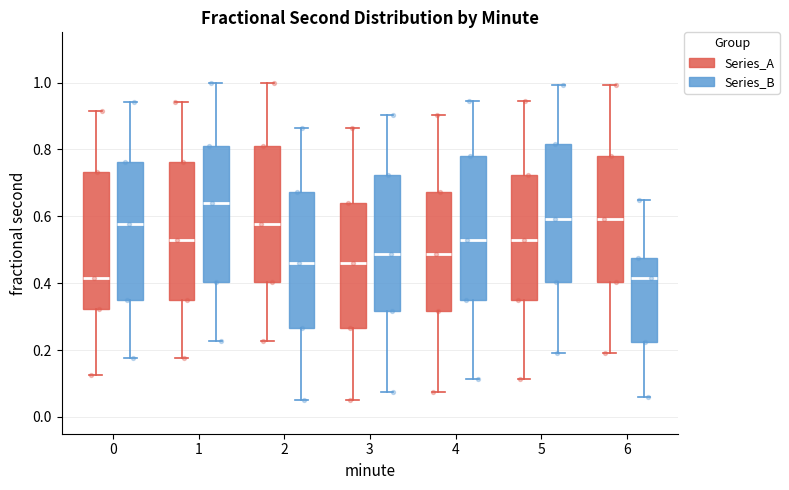

Which box's median line is the highest?

1 (Series_B)